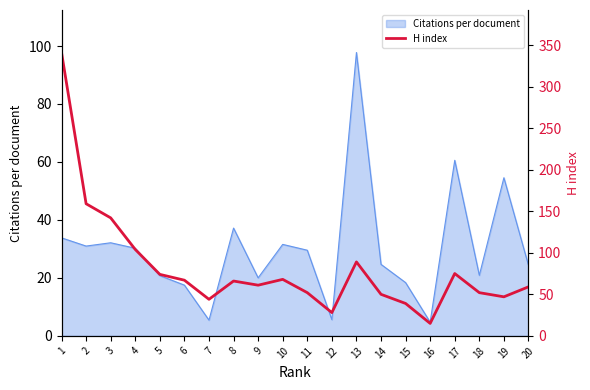

What is the minimum value shown in the chart?

15